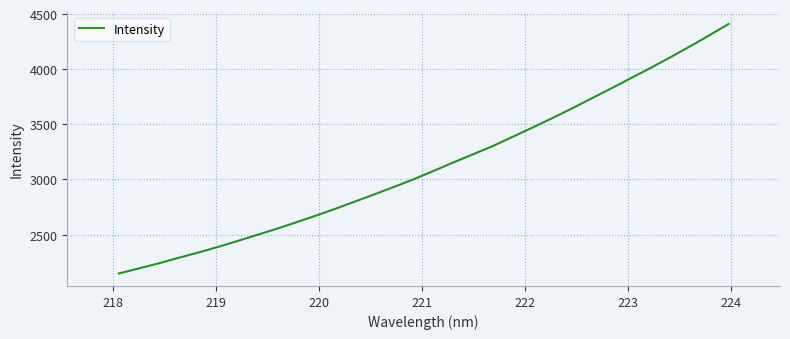

True or false: the data has more than 0 interior local peaks.

False